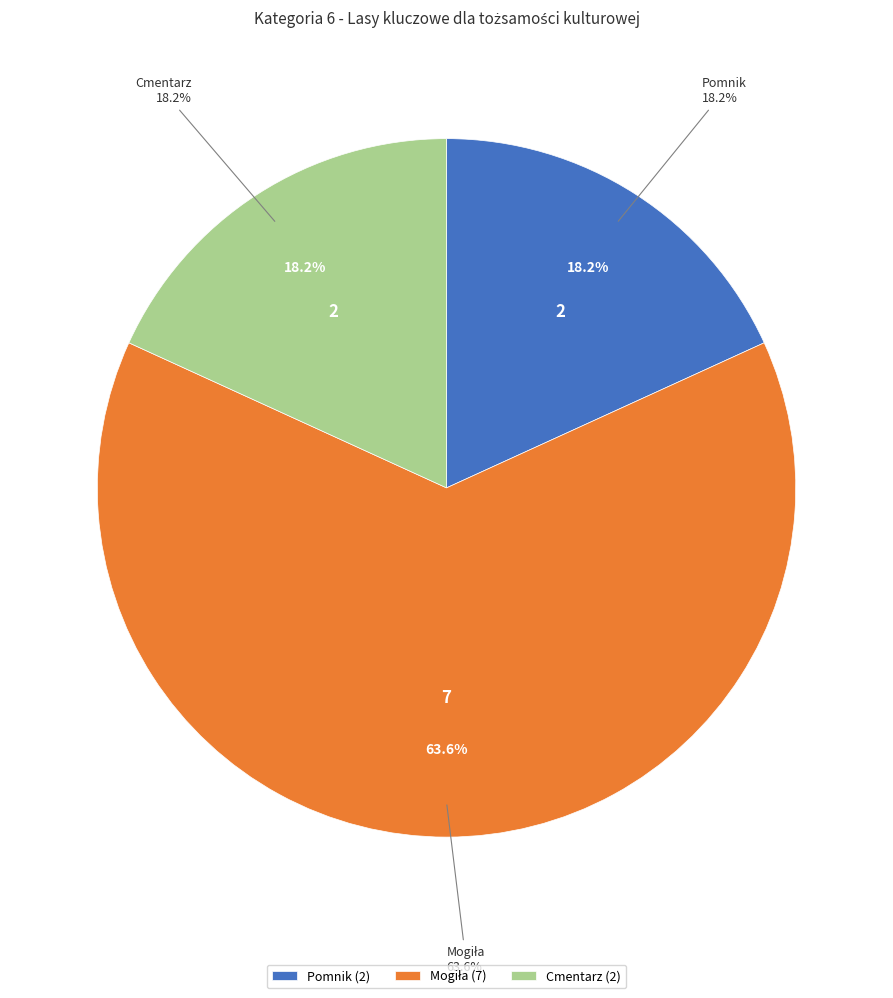

How many segments does this pie chart have?

3